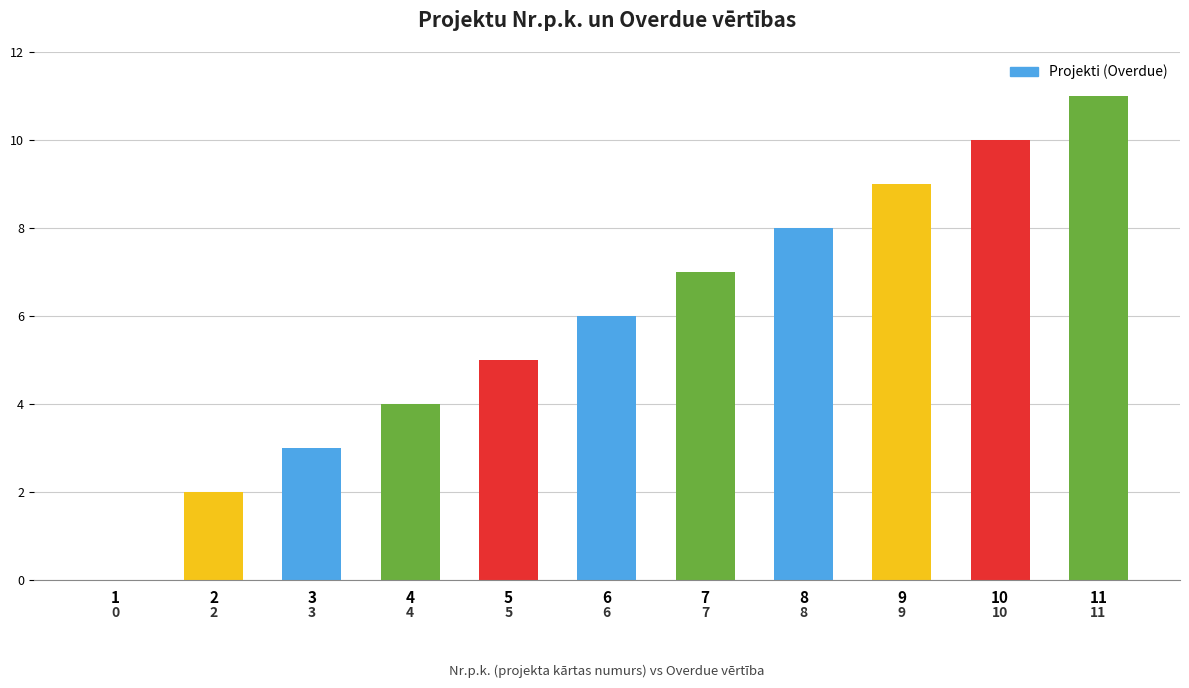

What is the sum of the values at 5 and 1?

5